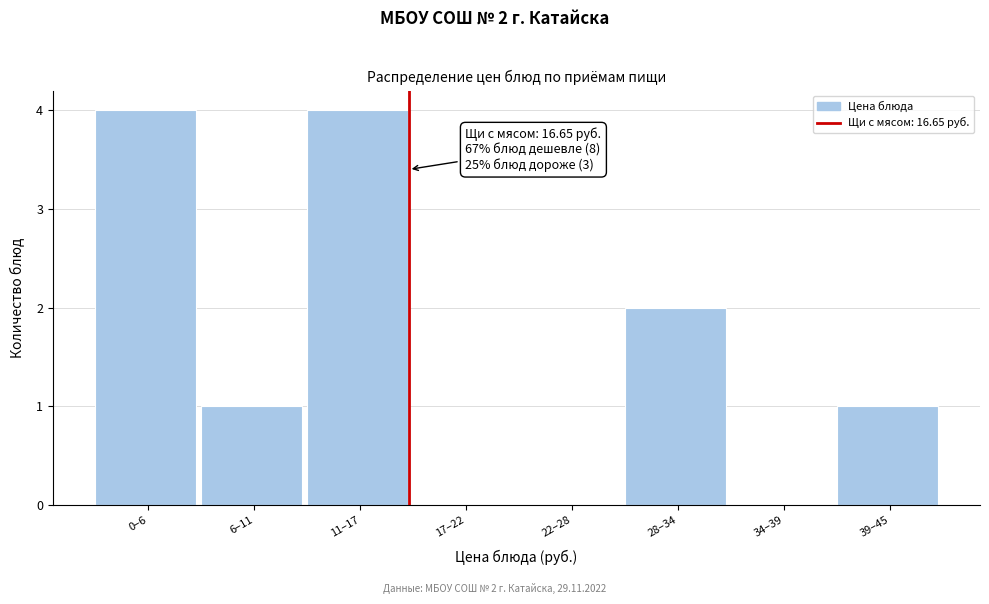

Reading left to right, transcribe all the data shown in this chart.

0–6=4	6–11=1	11–17=4	17–22=0	22–28=0	28–34=2	34–39=0	39–45=1